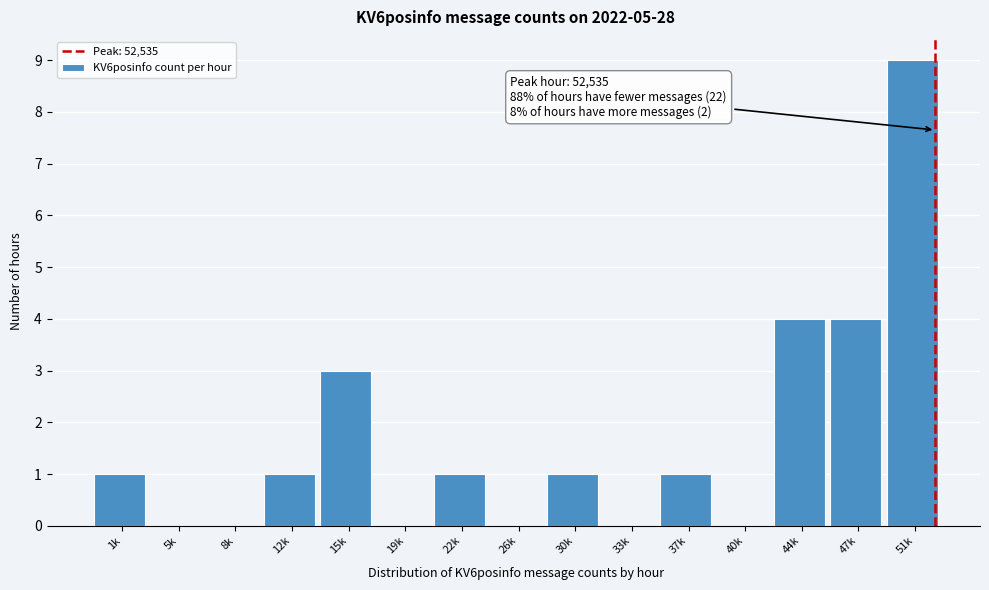

Reading left to right, list all the values displayed in this chart.

1k=1	5k=0	8k=0	12k=1	15k=3	19k=0	22k=1	26k=0	30k=1	33k=0	37k=1	40k=0	44k=4	47k=4	51k=9